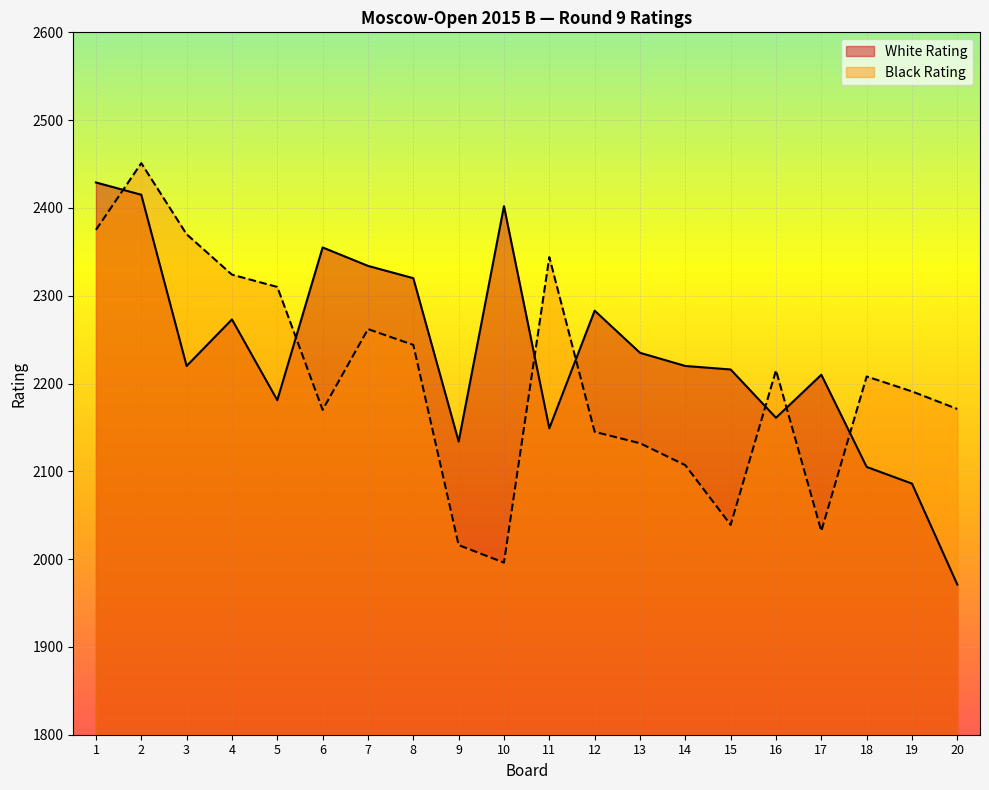

What value does the White Rating series have at 12, to the nearest 50?

2300